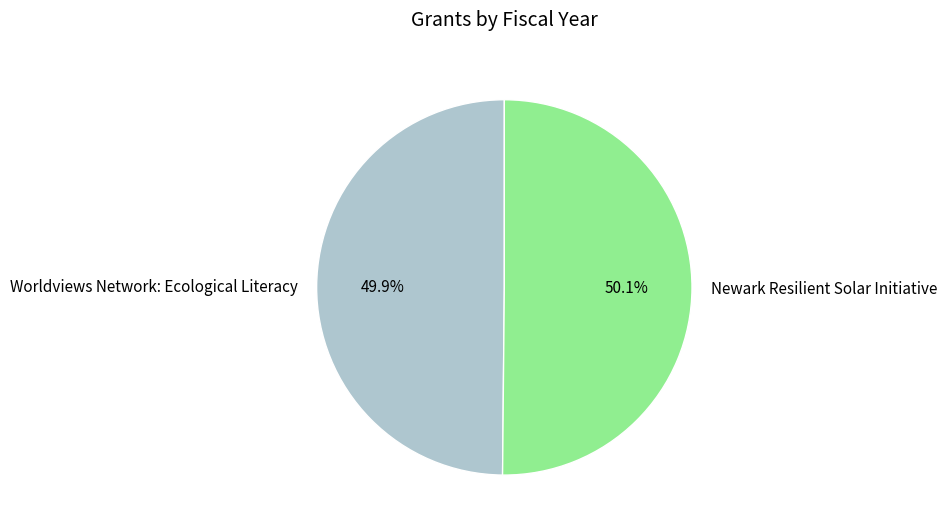

What is the ratio of the value at Newark Resilient Solar Initiative to the value at Worldviews Network: Ecological Literacy?

1.0